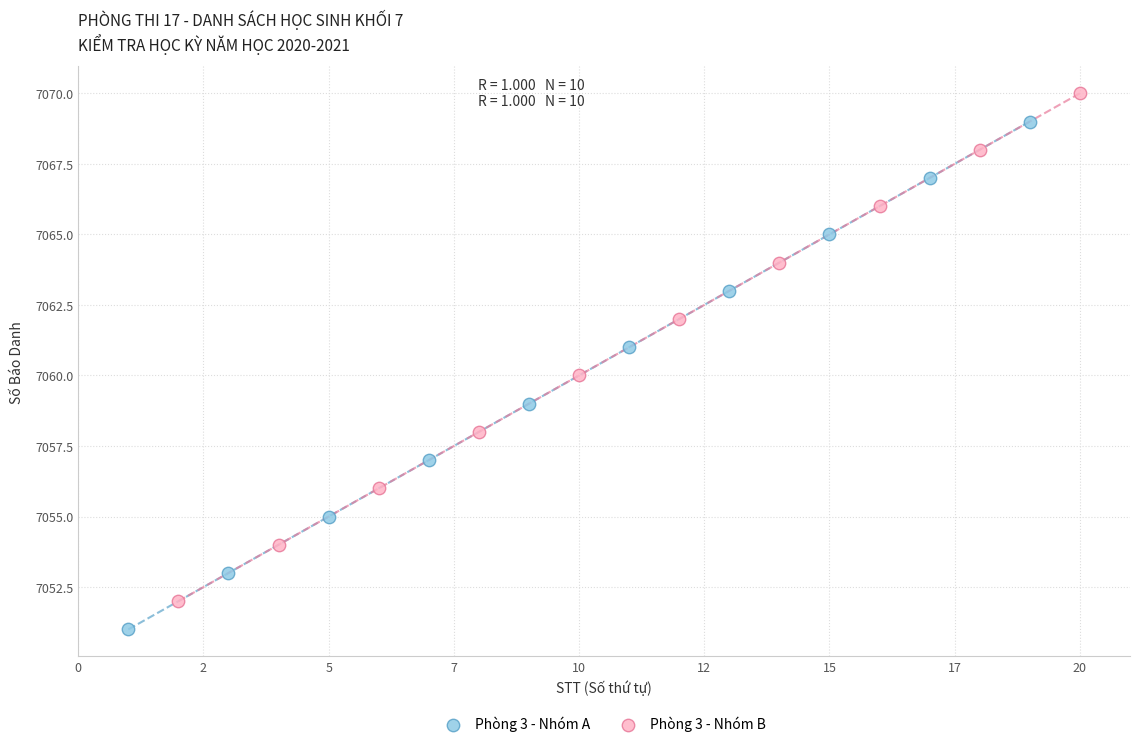

Which series reaches the maximum Y coordinate?

Phòng 3 - Nhóm B